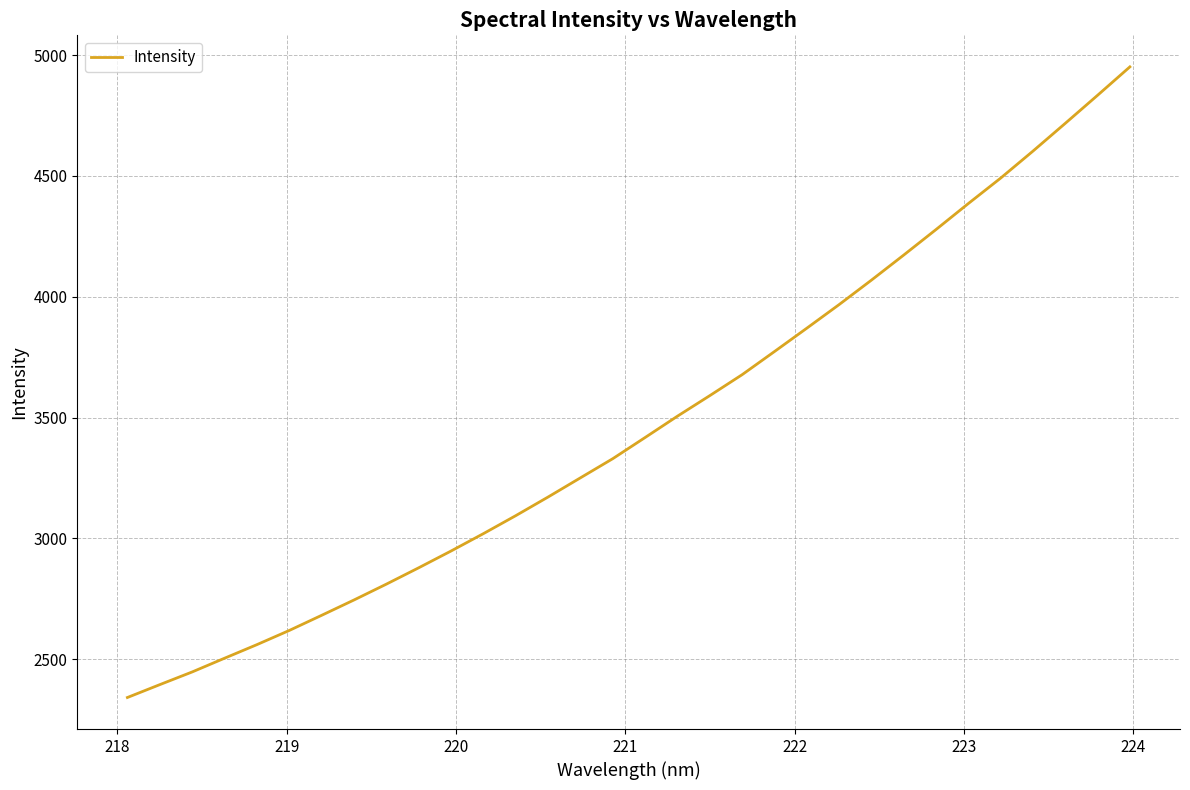

What is the smallest value displayed?

2341.3